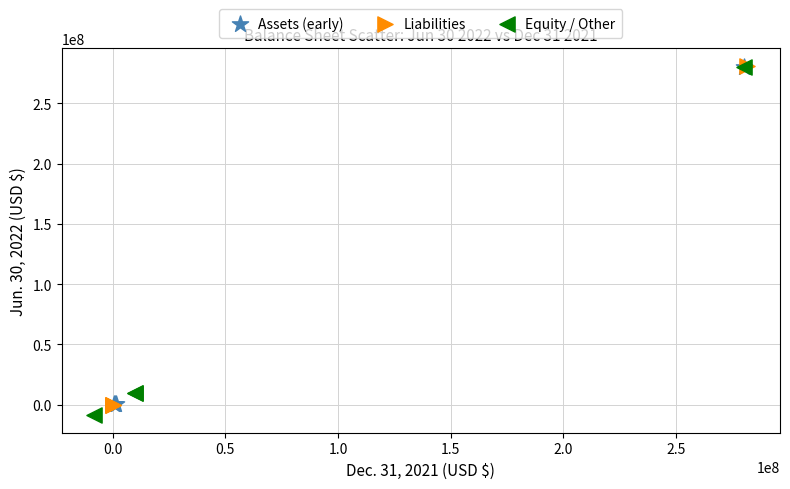

What are all the series names shown in the legend?

Assets (early), Liabilities, Equity / Other